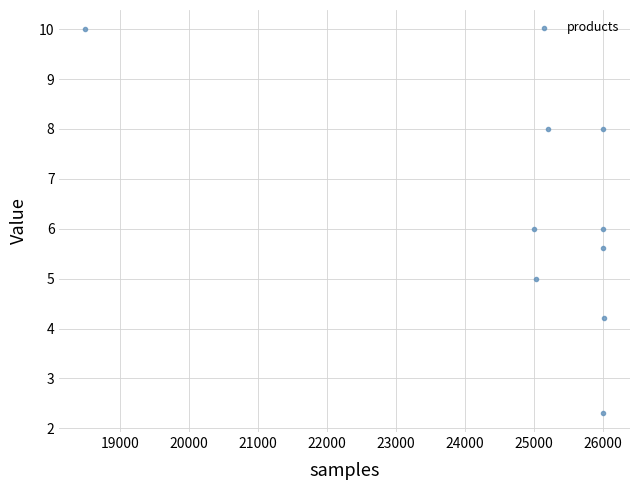

What is the average X value?

24864.9